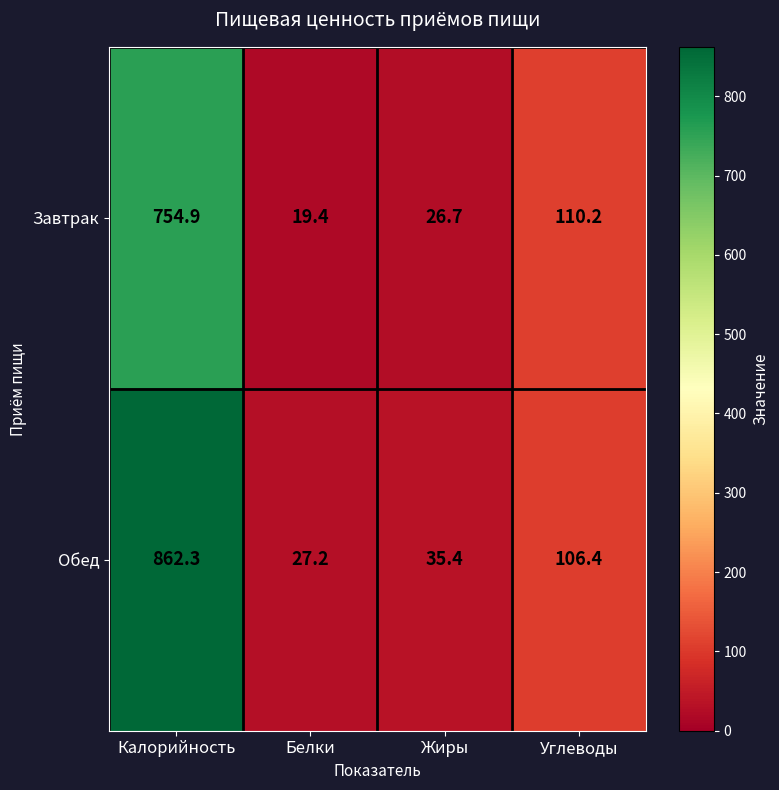

List the series in order of their overall mean, highest first.

Обед, Завтрак